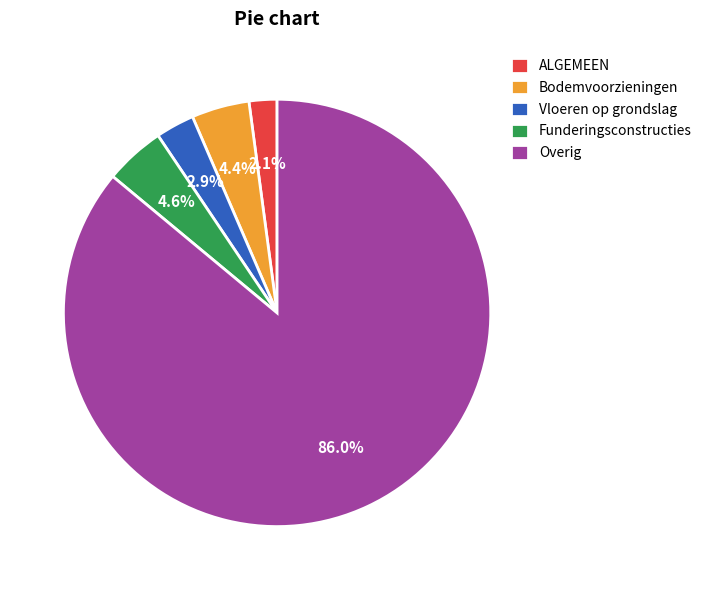

What is the ratio of the value at ALGEMEEN to the value at Bodemvoorzieningen?

0.5